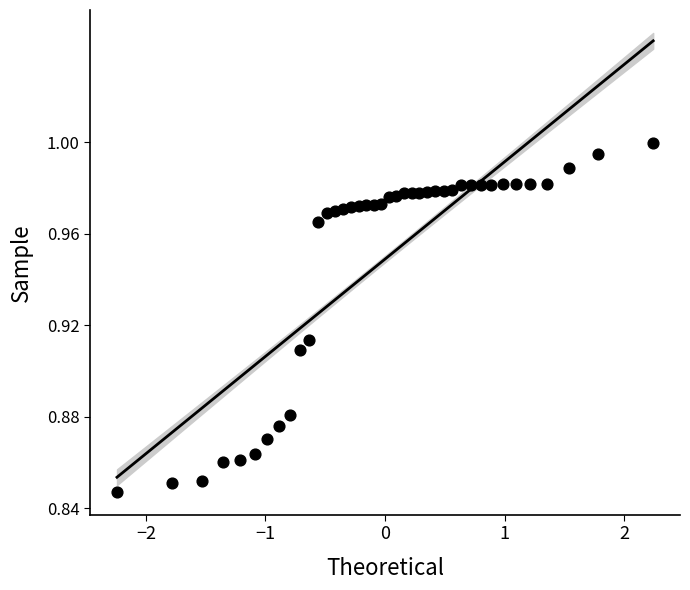

What is the range of X values (max minus min)?

4.5